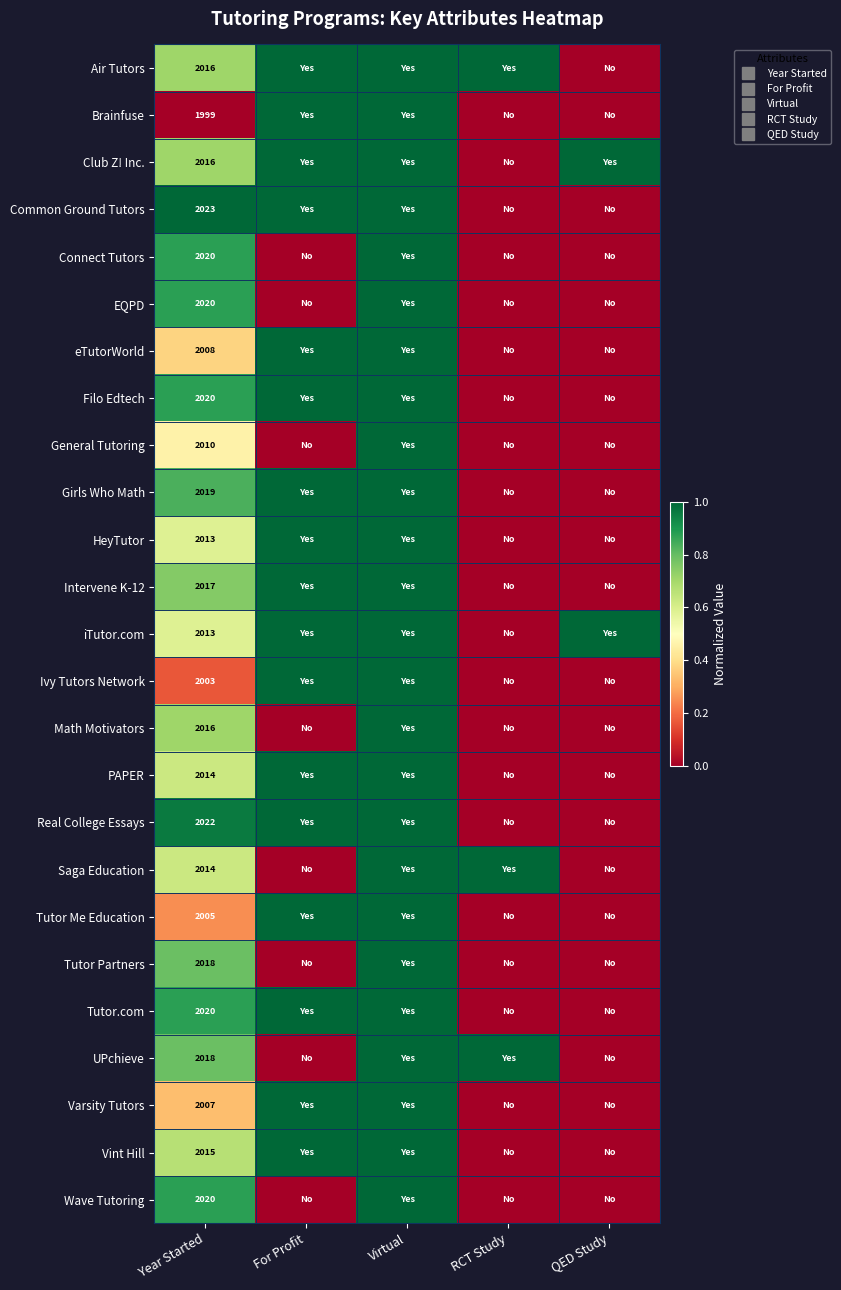

How many values in Varsity Tutors are above zero?

3